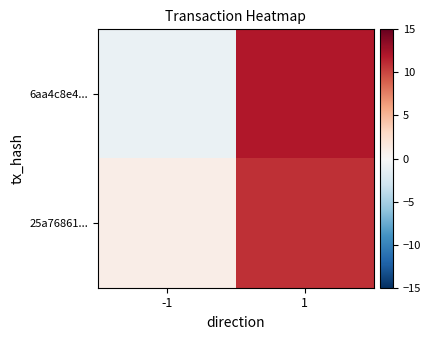

Reading left to right, what are all the values shown in this chart?

6aa4c8e4...: -1=-1	1=12
25a76861...: -1=1	1=11